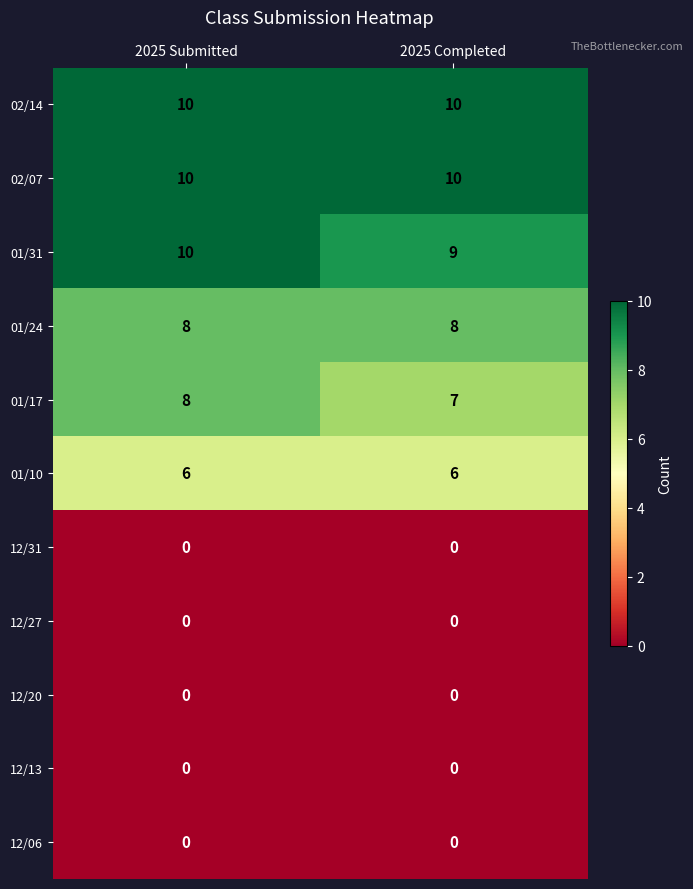

The value of 01/10 at 2025 Submitted is 6. True or false?

True